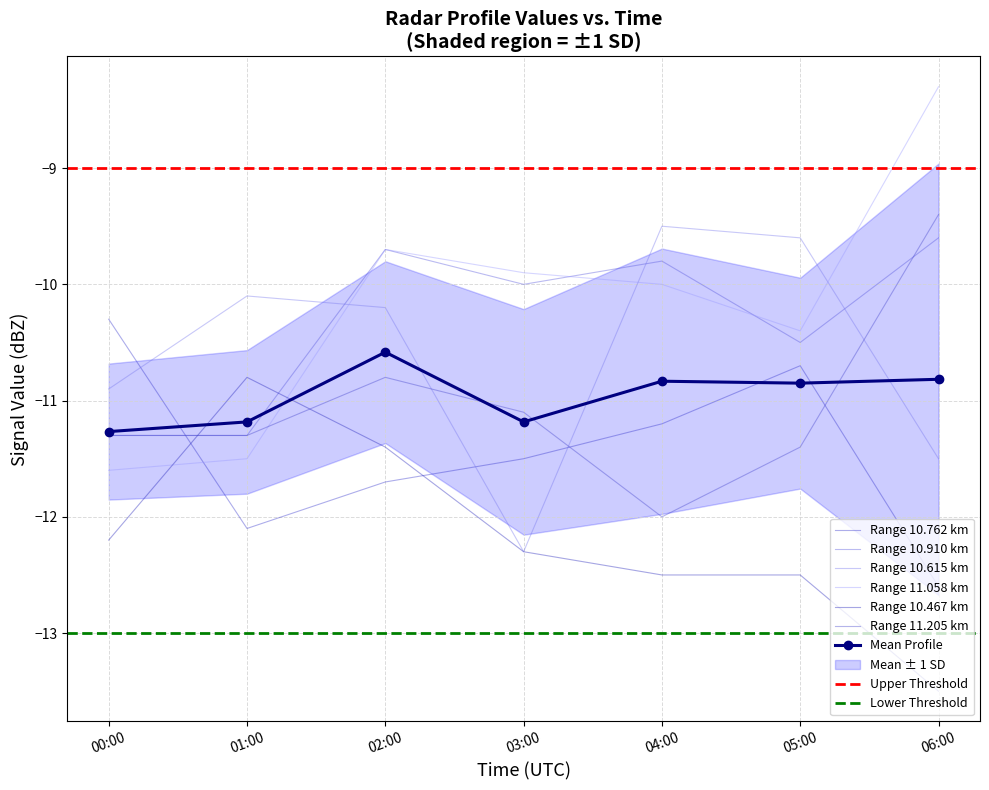

How many values in the 10.467 series exceed -12?

2